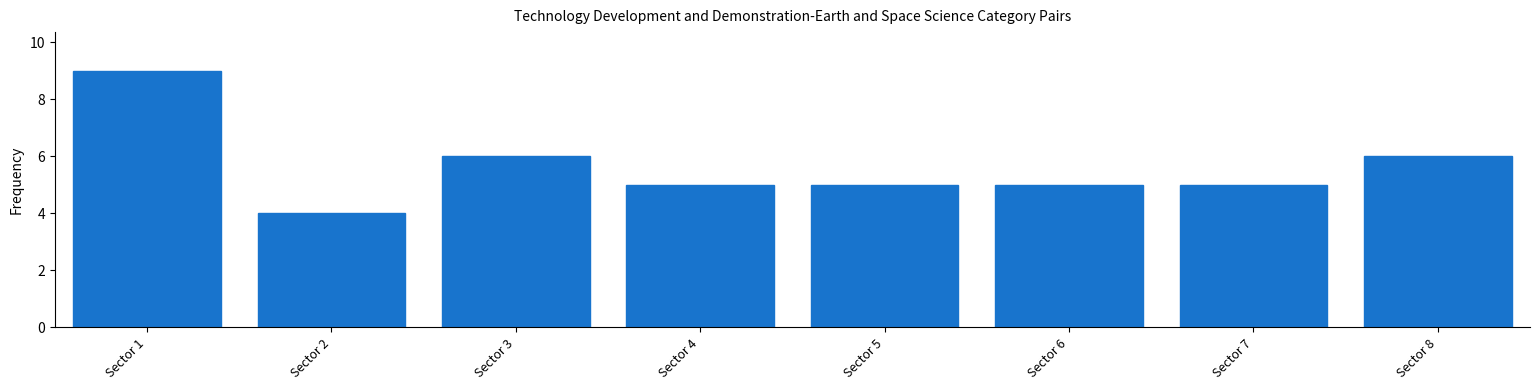

Reading left to right, list all the values displayed in this chart.

Sector 1=9	Sector 2=4	Sector 3=6	Sector 4=5	Sector 5=5	Sector 6=5	Sector 7=5	Sector 8=6